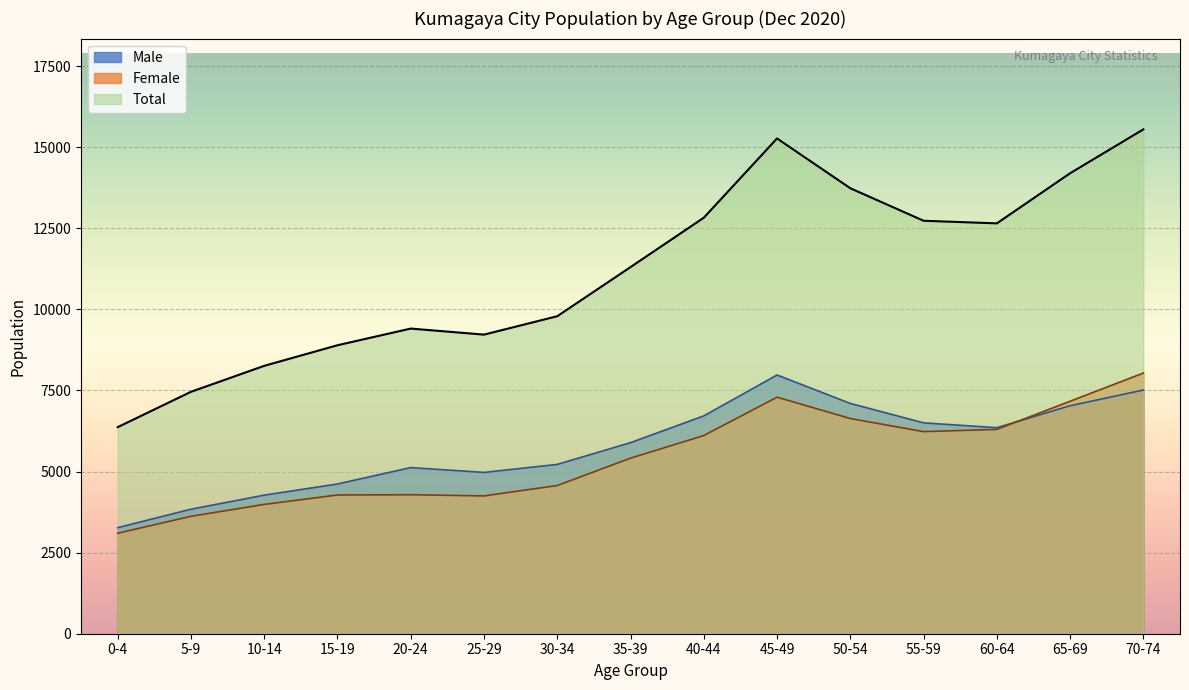

What is the highest value of the Female series?

8038